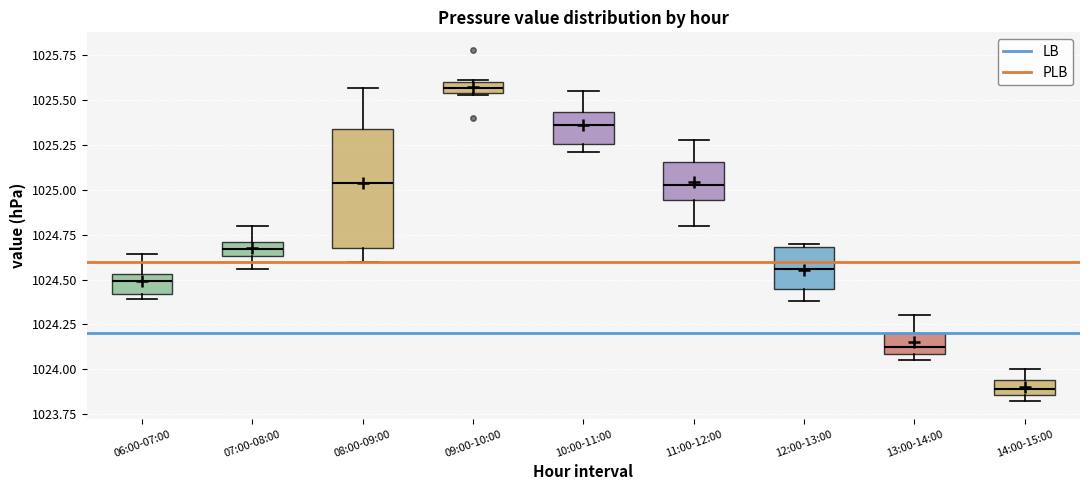

Which box has the highest median line?

09:00-10:00